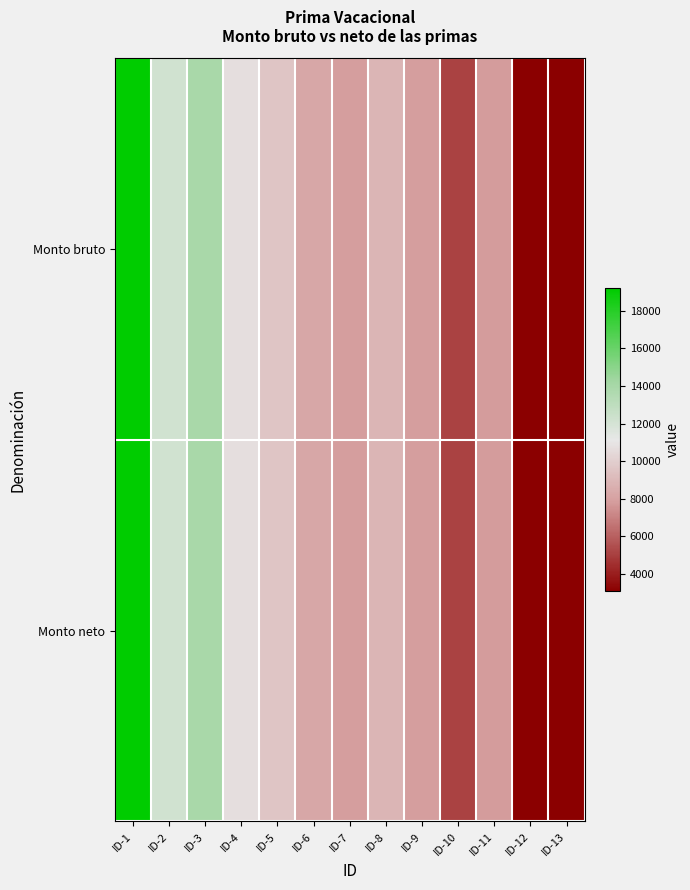

Reading left to right, transcribe all the data shown in this chart.

Monto bruto: ID-1=19202.7	ID-2=12182.1	ID-3=13957.0	ID-4=10757.4	ID-5=9567.4	ID-6=8283.0	ID-7=7906.2	ID-8=8926.4	ID-9=7906.2	ID-10=5124.0	ID-11=7801.4	ID-12=3068.4	ID-13=3068.4
Monto neto: ID-1=19202.7	ID-2=12182.1	ID-3=13957.0	ID-4=10757.4	ID-5=9567.4	ID-6=8283.0	ID-7=7906.2	ID-8=8926.4	ID-9=7906.2	ID-10=5124.0	ID-11=7801.4	ID-12=3068.4	ID-13=3068.4